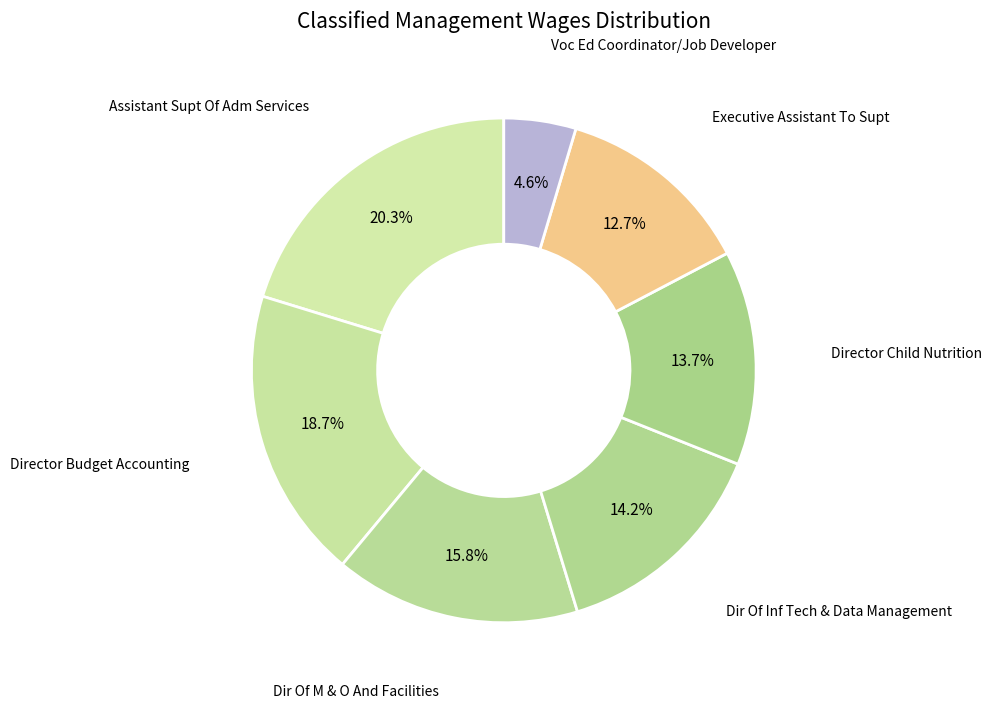

What is the smallest slice in the pie chart?

Voc Ed Coordinator/Job Developer